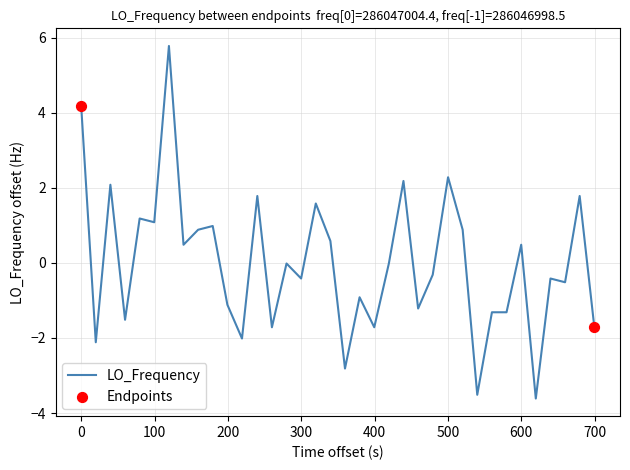

What is the difference between the maximum and minimum values?

9.4